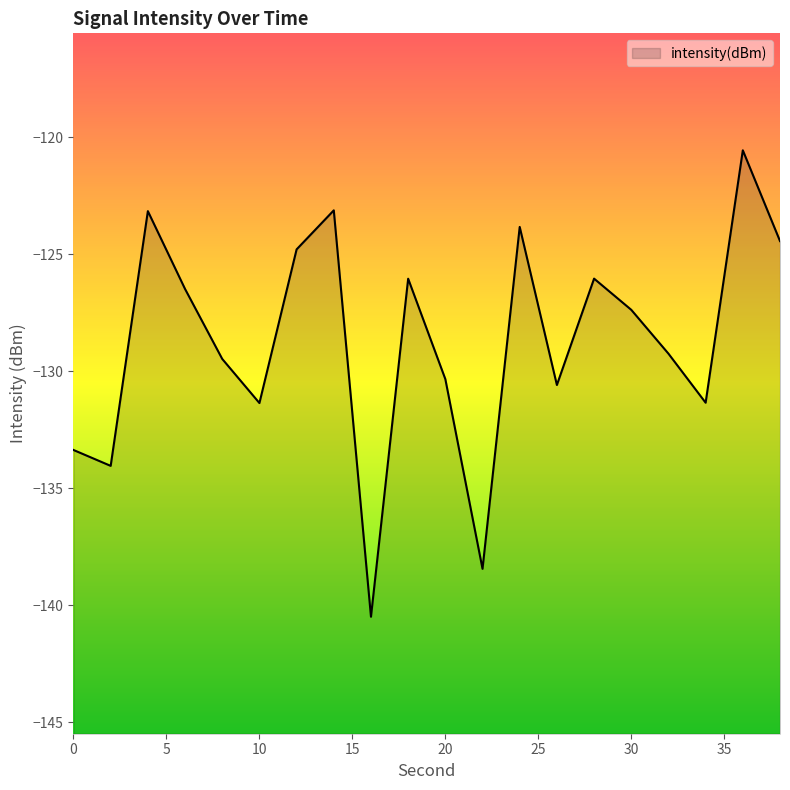

Which has a higher value, 28 or 32?

28